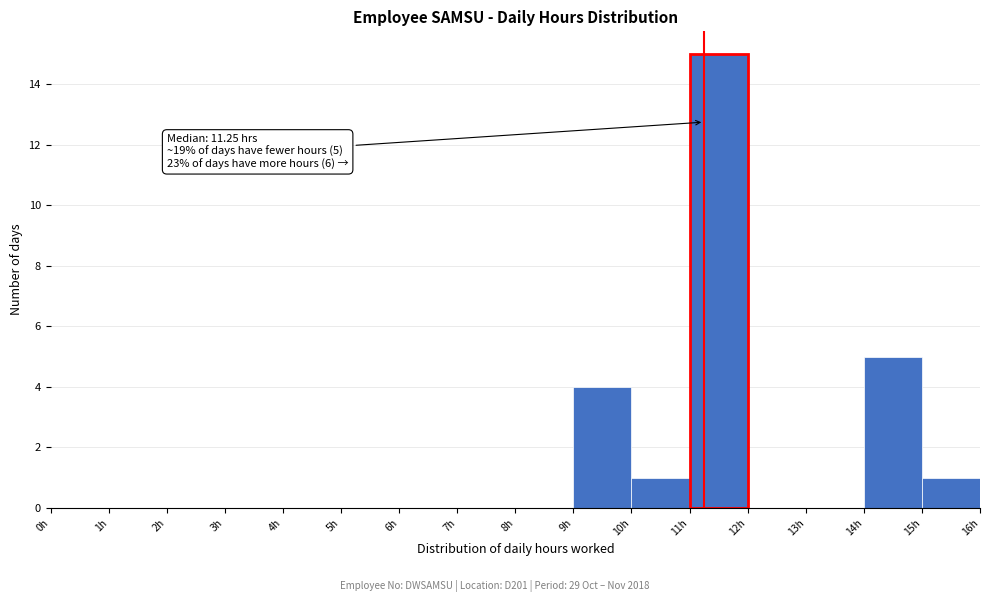

Over which range of the x-axis is the bar tallest?

11 to 12